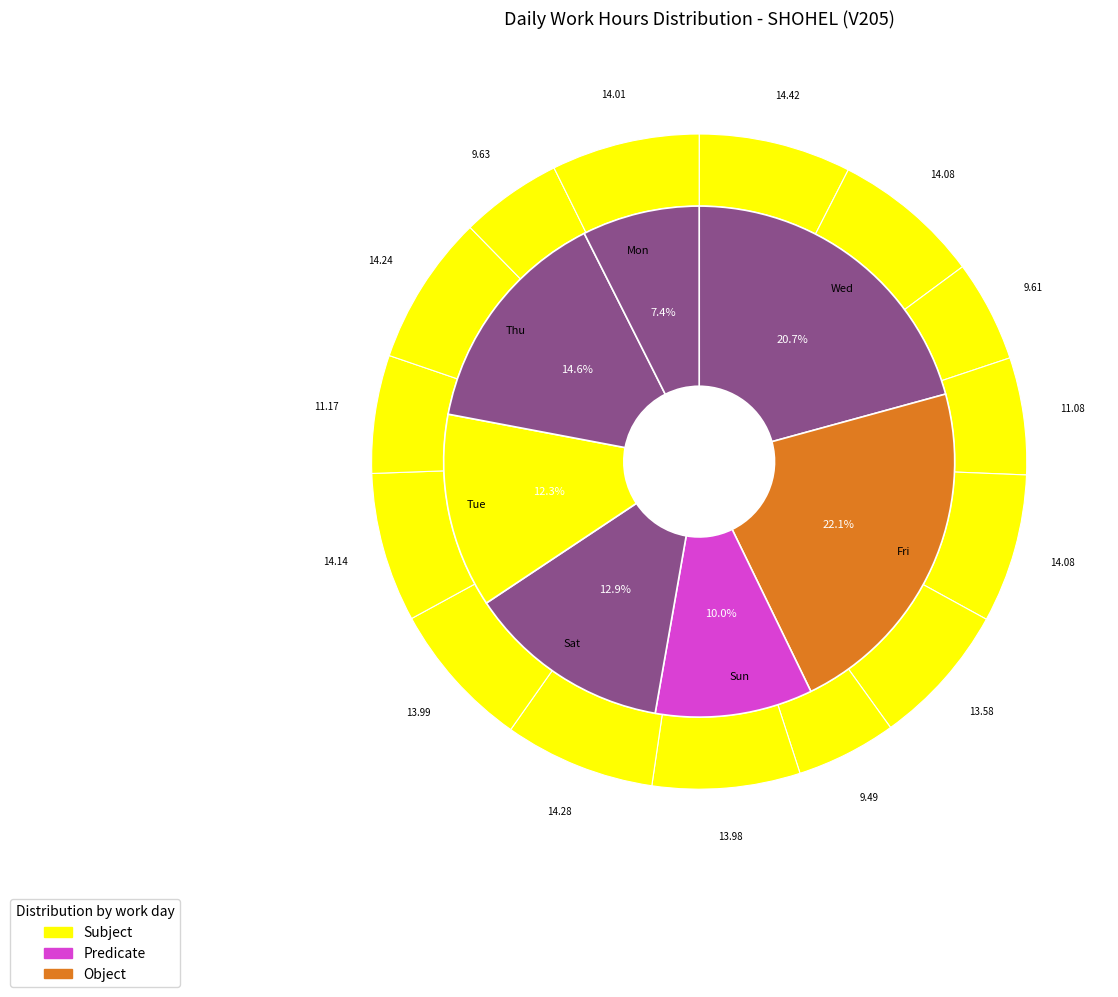

Count the number of slices in the pie.

15